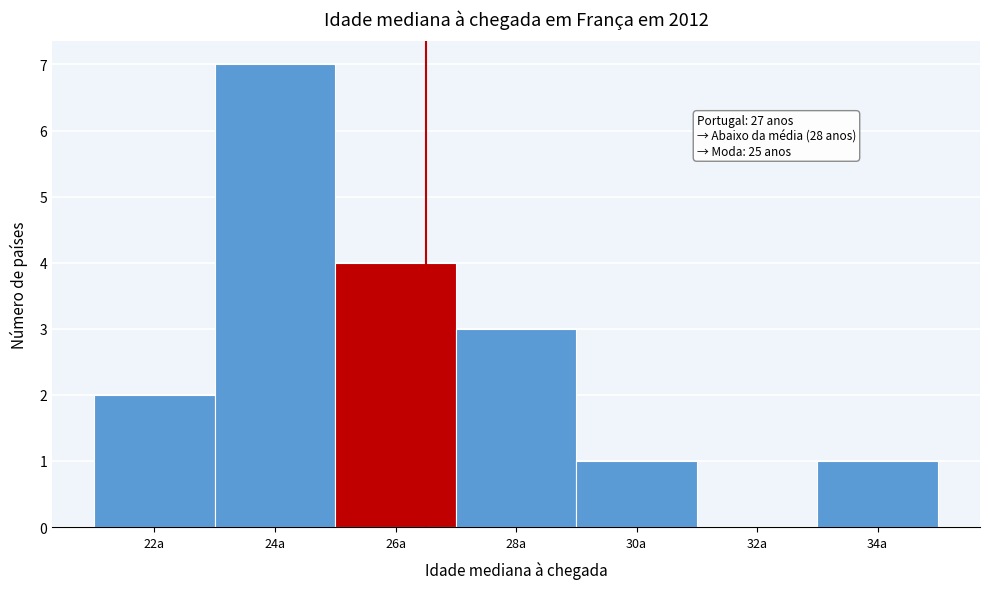

Reading left to right, transcribe all the data shown in this chart.

22a=2	24a=7	26a=4	28a=3	30a=1	32a=0	34a=1